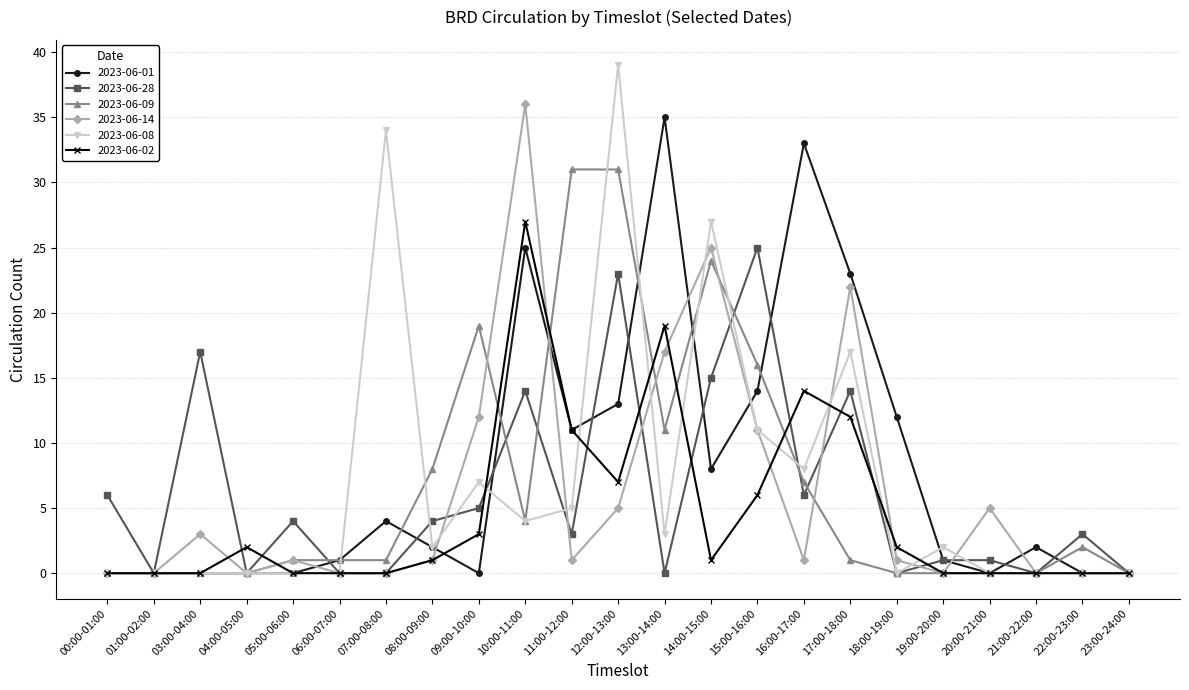

What are all the series names shown in the legend?

2023-06-01, 2023-06-28, 2023-06-09, 2023-06-14, 2023-06-08, 2023-06-02